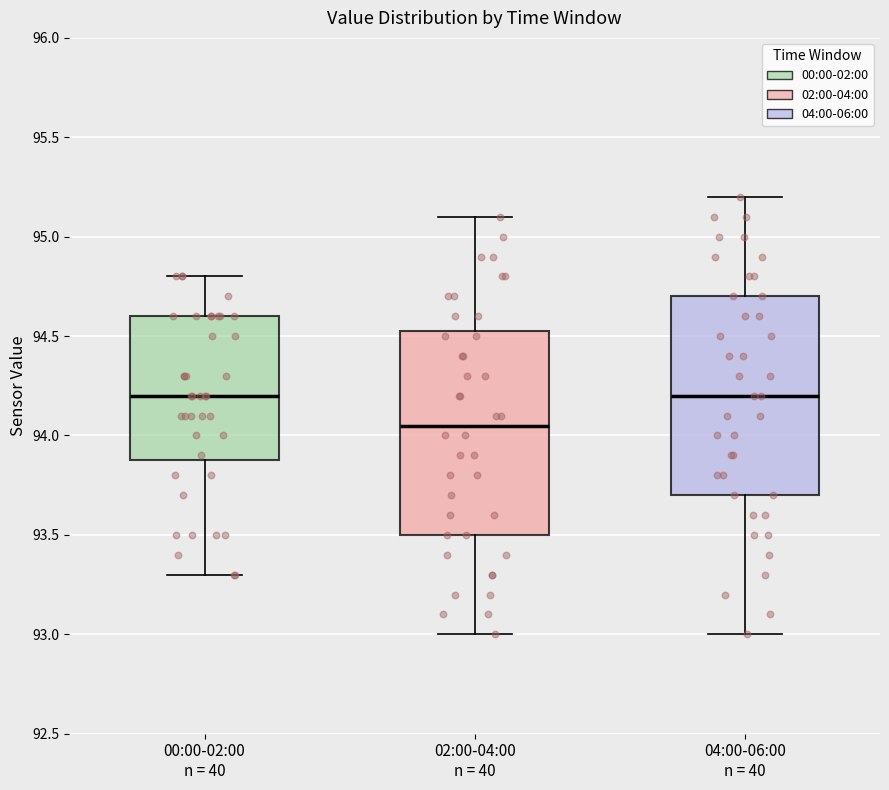

Reading left to right, transcribe this box plot: for each box, give where its median line is, the range the box spans, and where its two whiskers end, as read against the y-axis. The values are not printed on the chart, so give them approximately, as read against the axis.

00:00-02:00 n = 40: median 94.20, box 93.90 to 94.60, whiskers 93.30 to 94.80
02:00-04:00 n = 40: median 94.05, box 93.50 to 94.55, whiskers 93.00 to 95.10
04:00-06:00 n = 40: median 94.20, box 93.70 to 94.70, whiskers 93.00 to 95.20